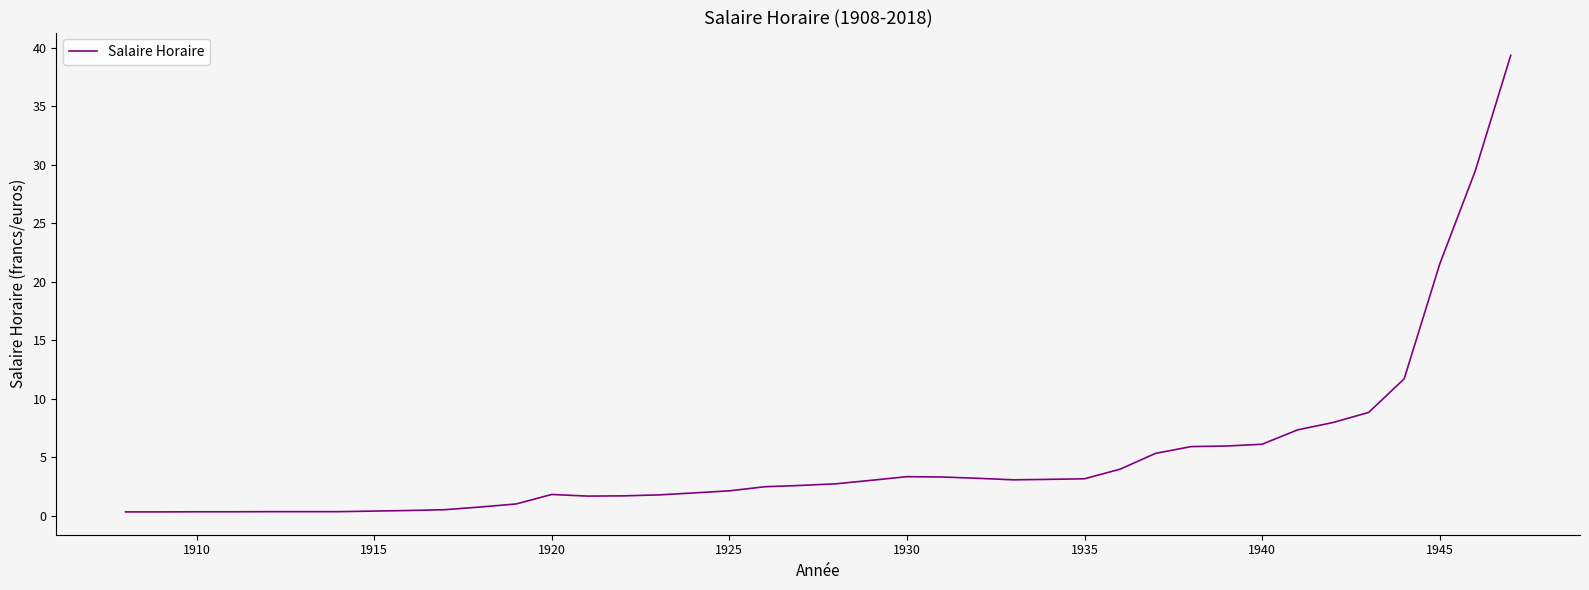

Count the number of data series in this chart.

1